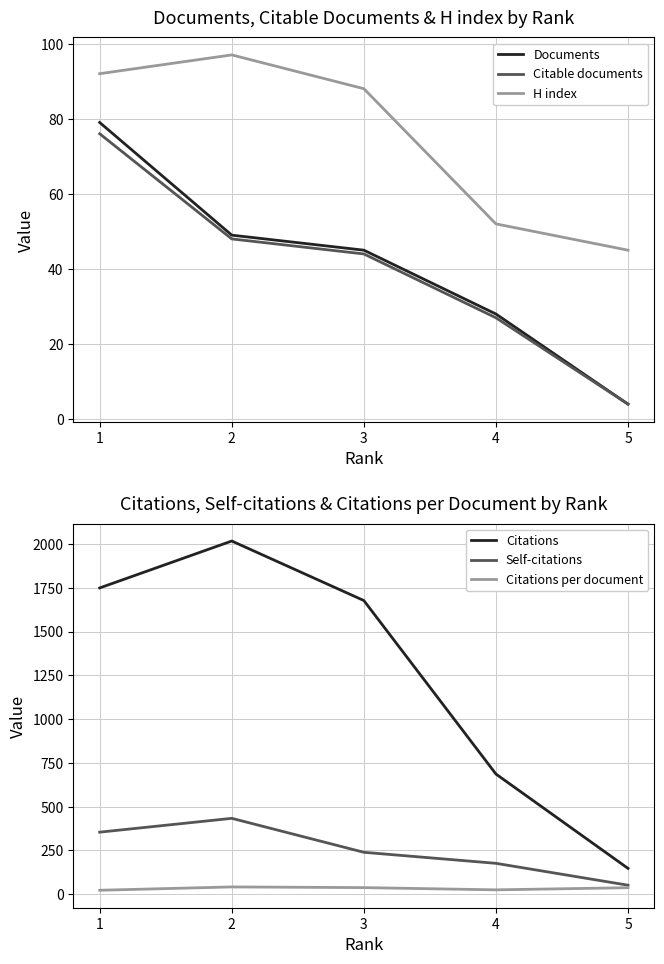

What is the sum of the Citations values at 3 and 1?

3426.0